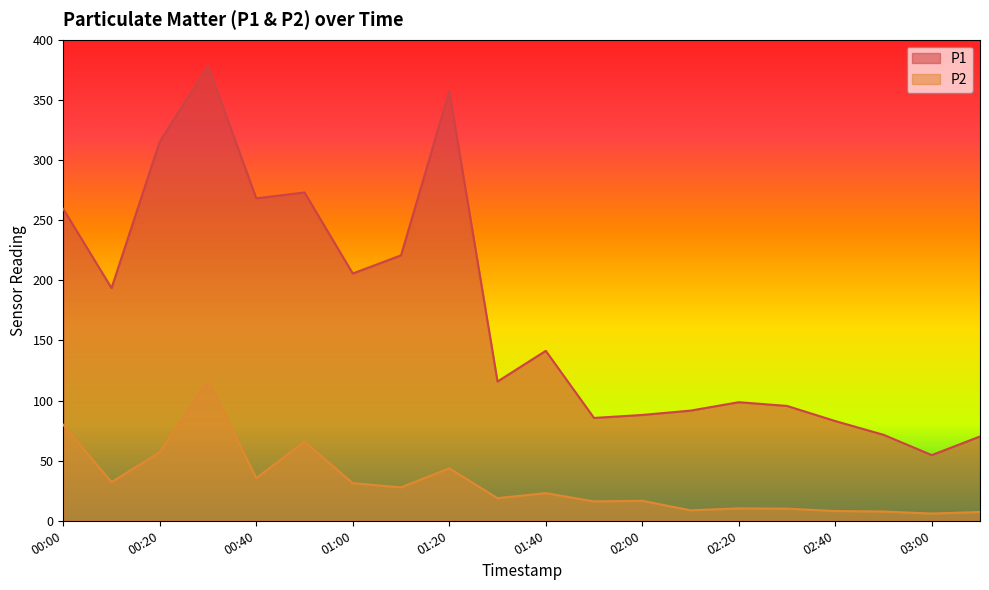

At which label does P1 first exceed 141?

00:00